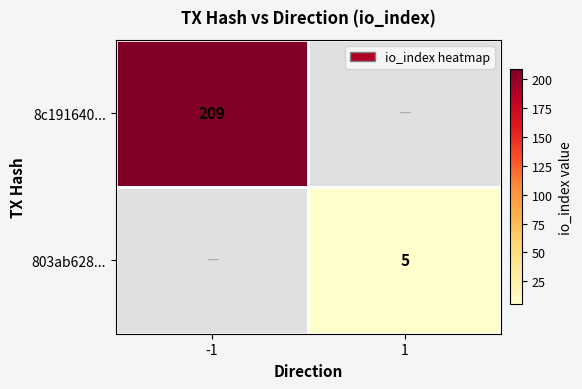

At which category does the chart reach its minimum across all series?

1